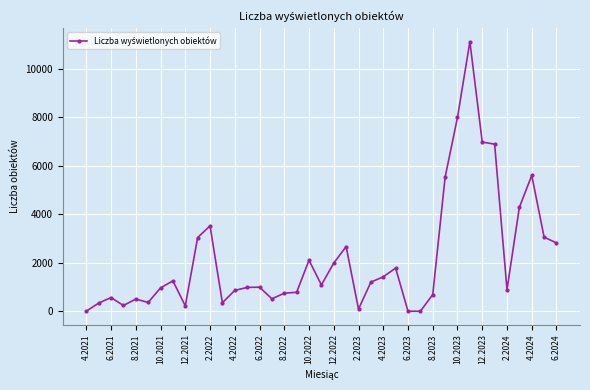

What is the sum of all values?

84317